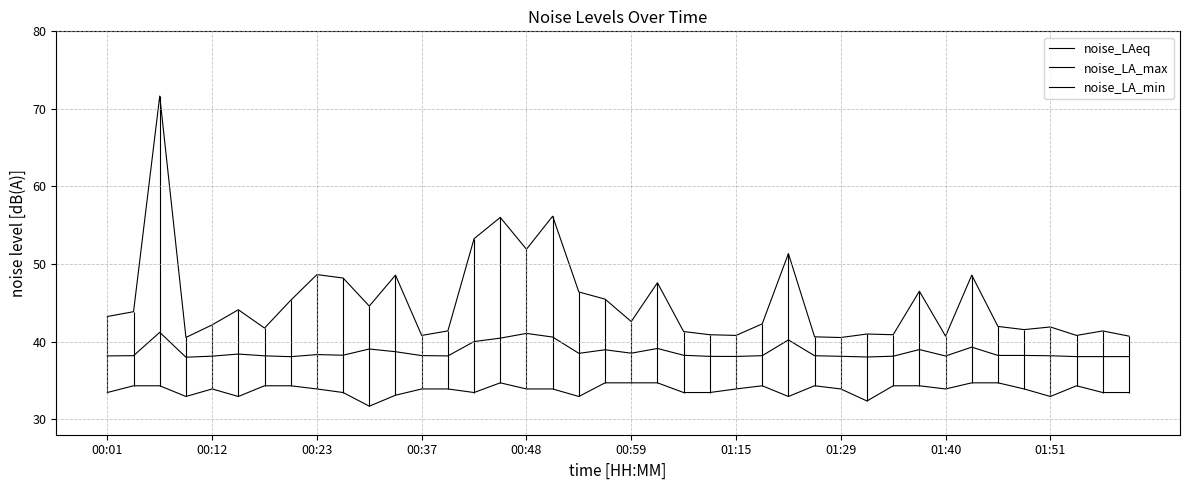

What is the highest value of the noise_LA_max series?

71.7